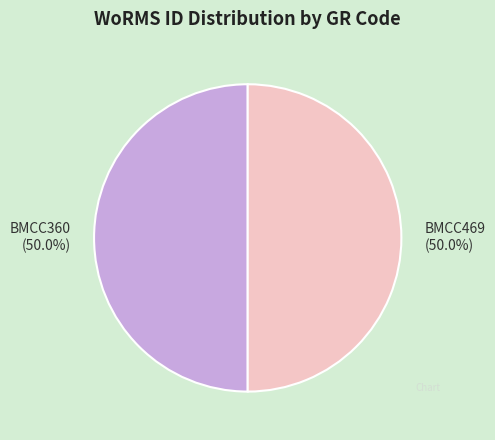

True or false: BMCC360 accounts for 50% of the total.

True